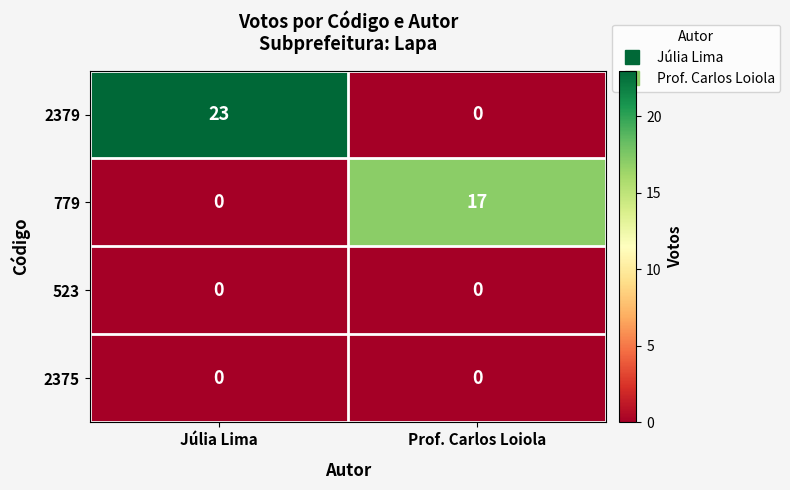

The 523 series shows 0 at Júlia Lima. True or false?

True